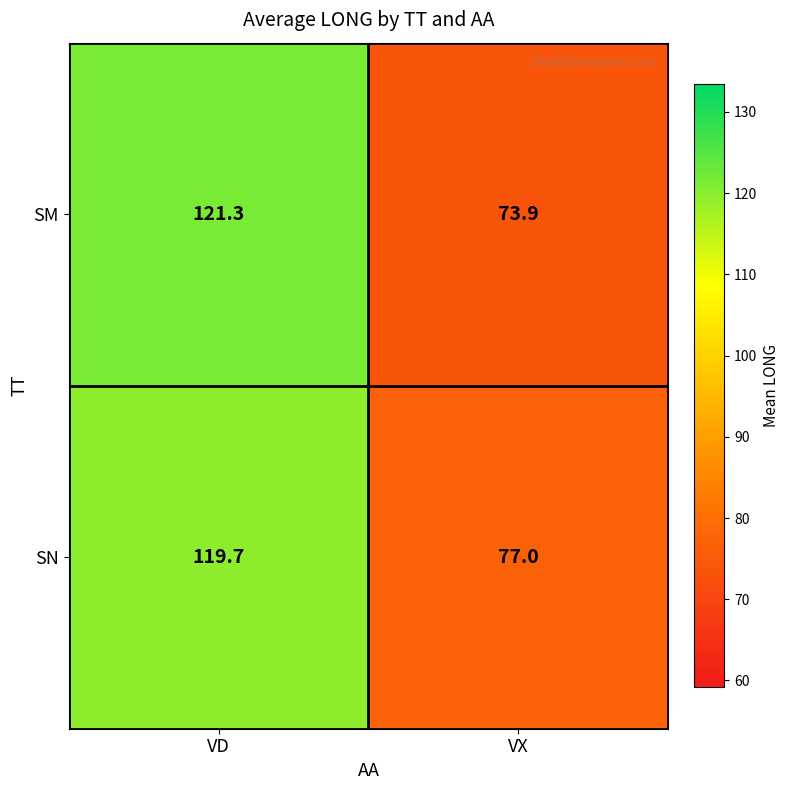

What is the difference between the maximum and minimum values in the SN series?

42.7